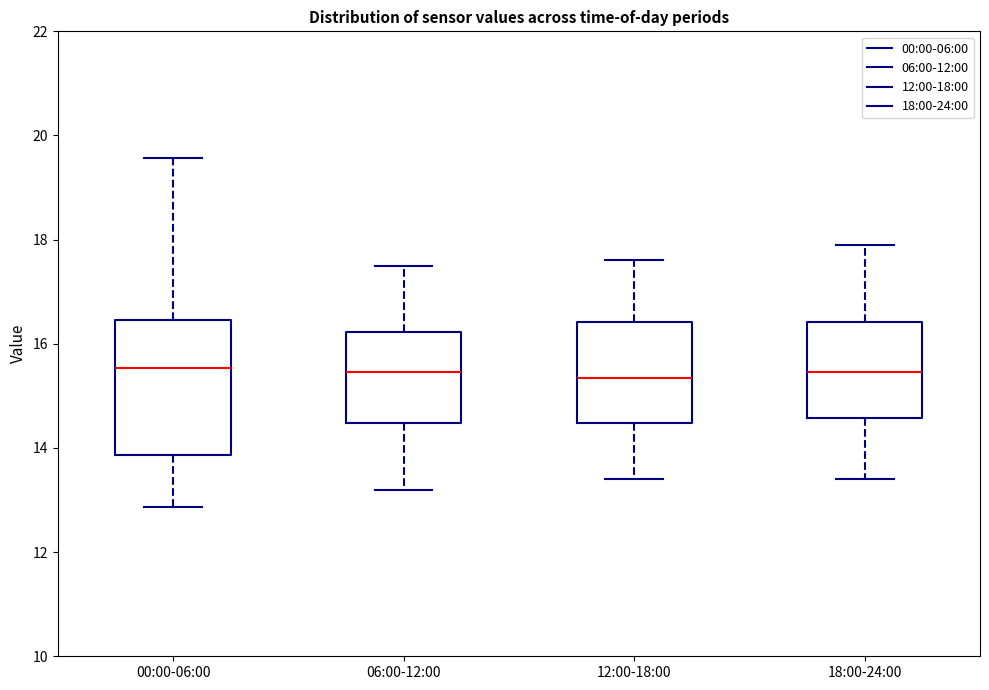

Where does the median line of the box for 06:00-12:00 sit on the y-axis? The values are not printed on the chart, so give them approximately, as read against the axis.

15.4